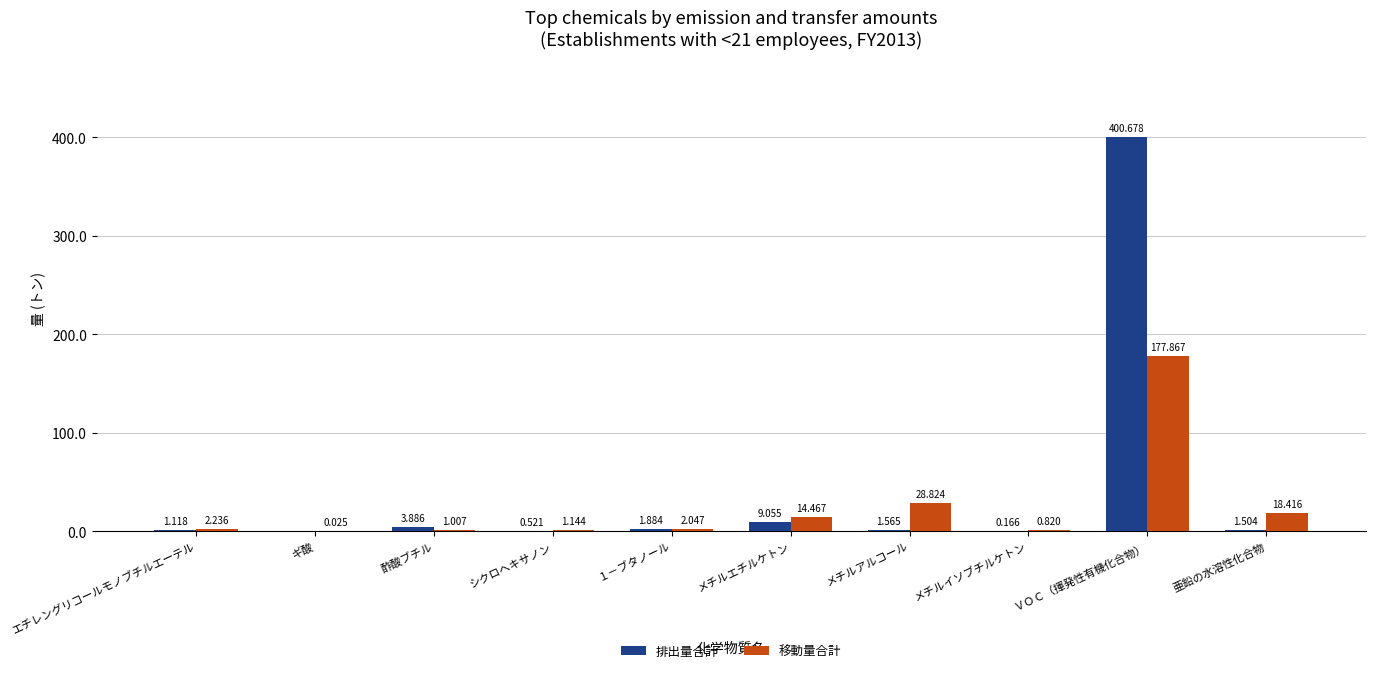

At which label is 排出量合計 closest to 200?

メチルエチルケトン